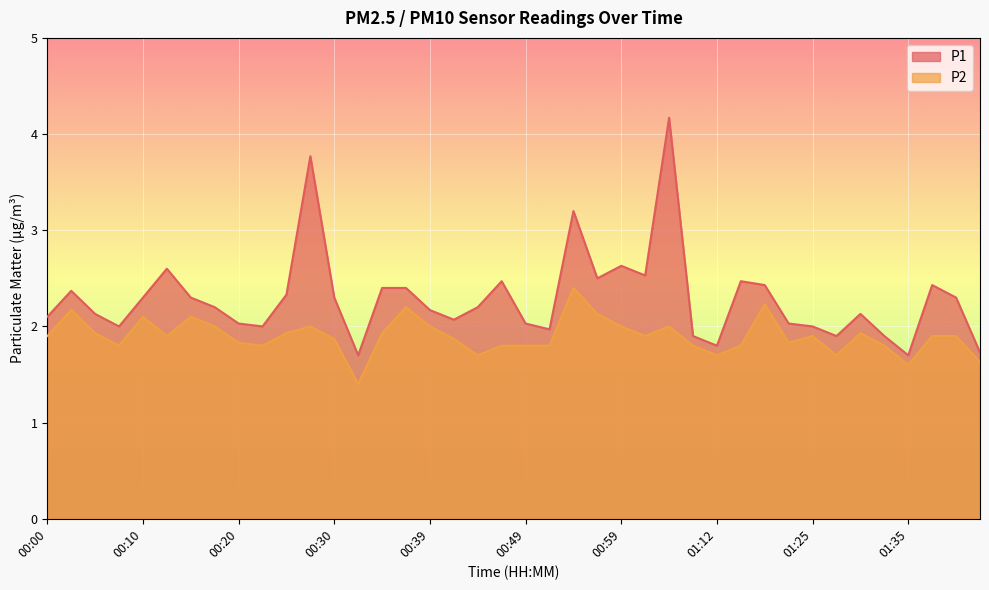

What is the sum of all P1 values?

91.6